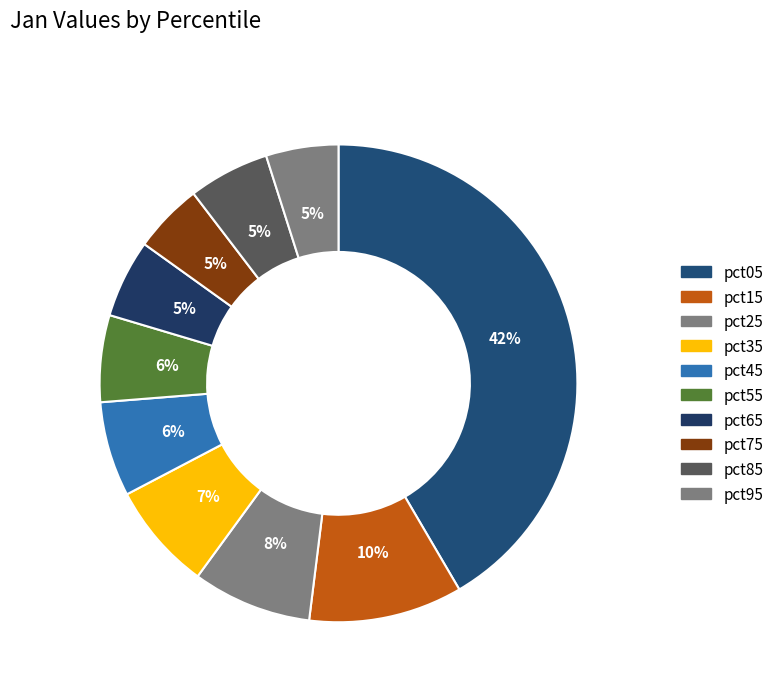

To the nearest percent, what percentage of the pie is pct05?

42%